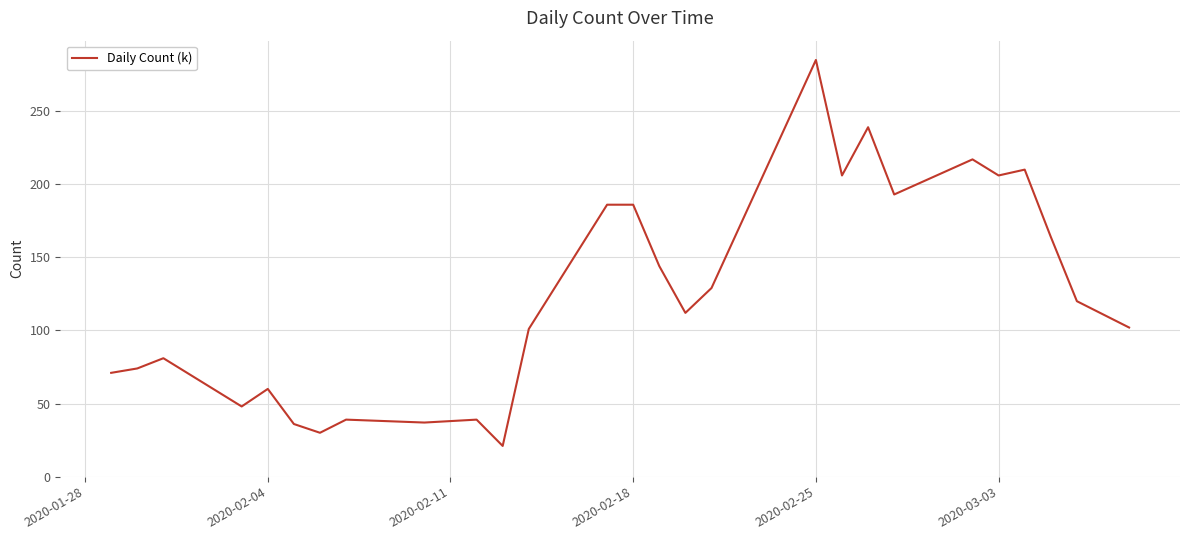

Does the chart have visible grid lines?

Yes